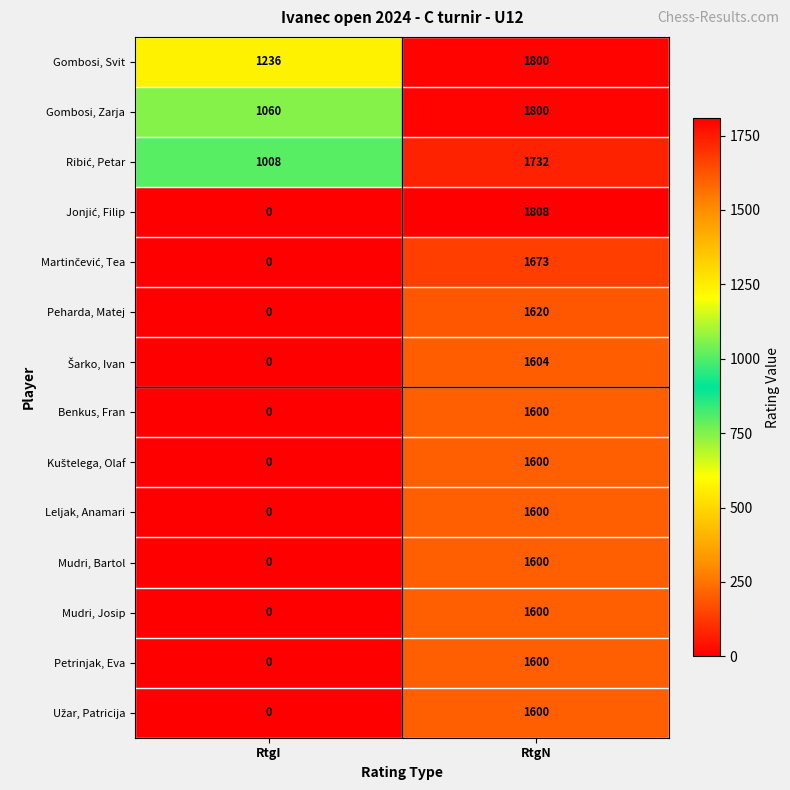

At how many categories does at least one series exceed 469?

2